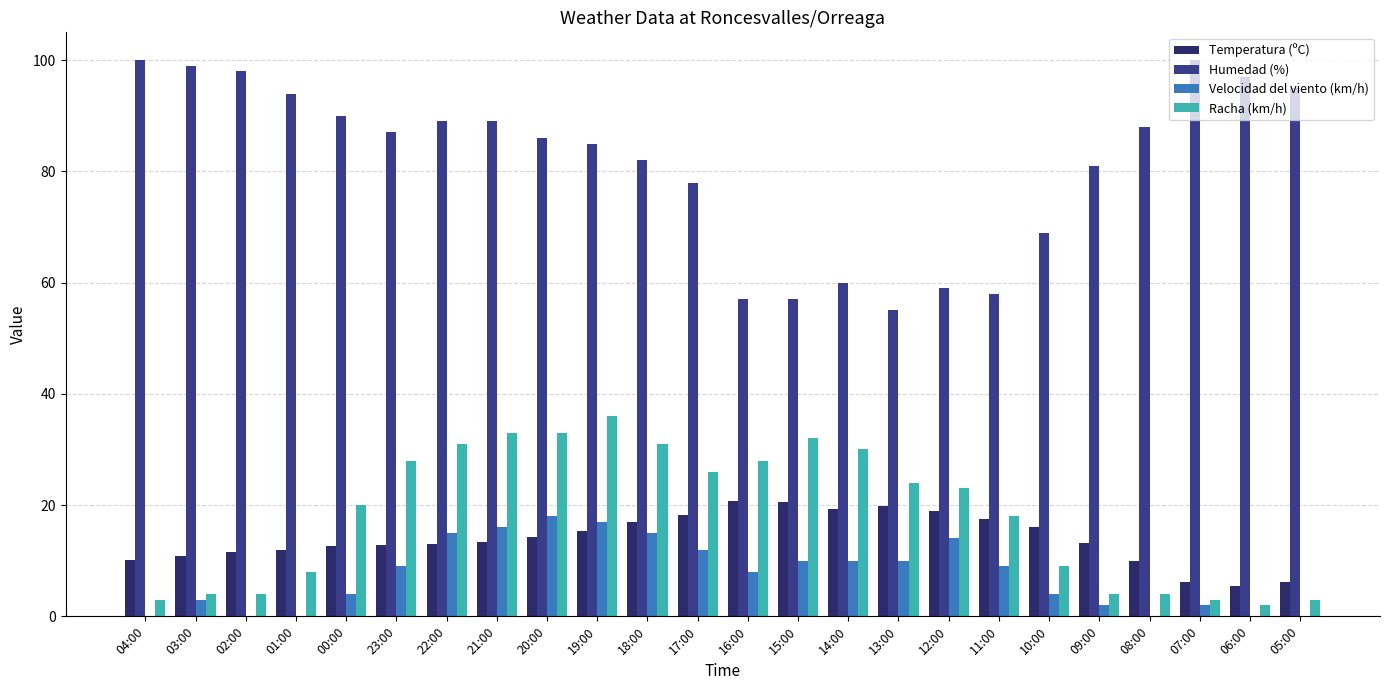

Is the value of Velocidad del viento (km/h) at 03:00 greater than the value of Racha (km/h) at 05:00?

No